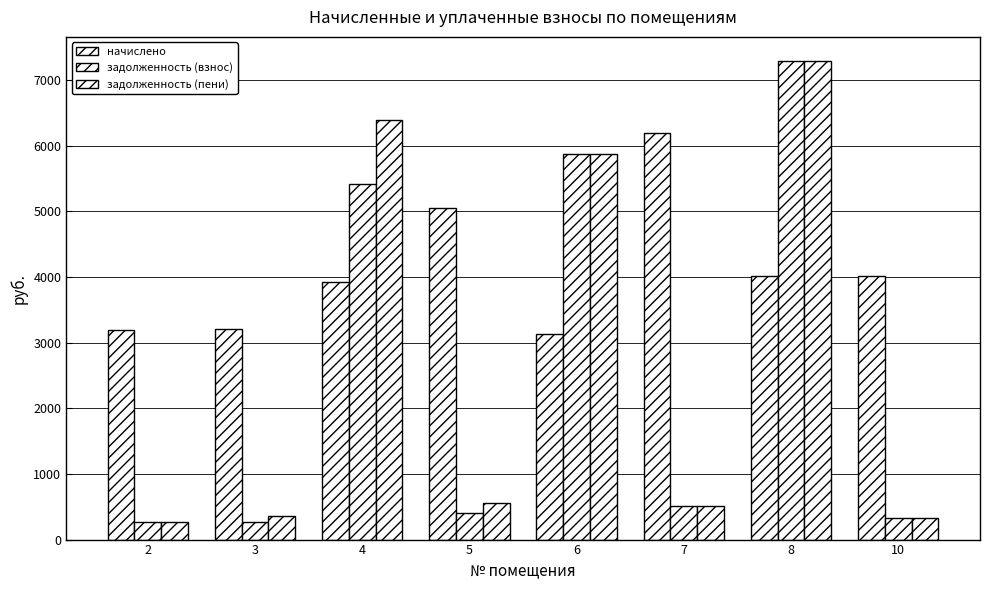

Is it true that задолженность (пени) equals 335.0 at 10?

True